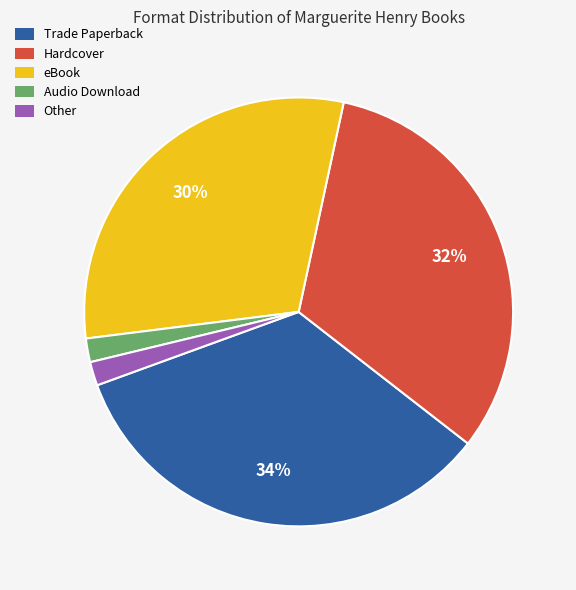

Which has a higher value, Trade Paperback or Hardcover?

Trade Paperback